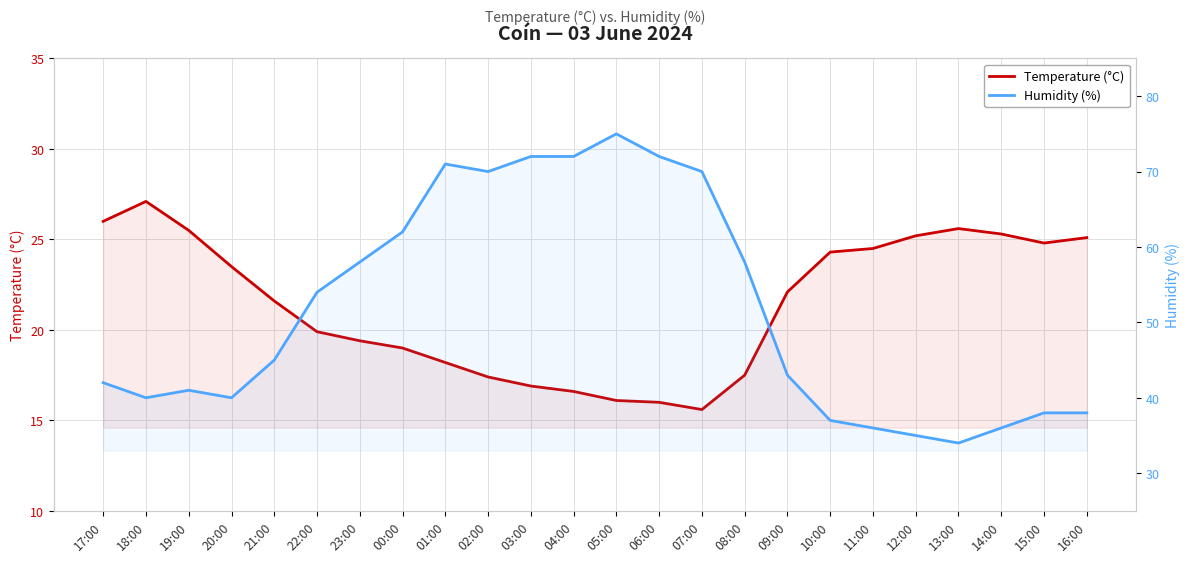

What position from the right is 14:00?

3